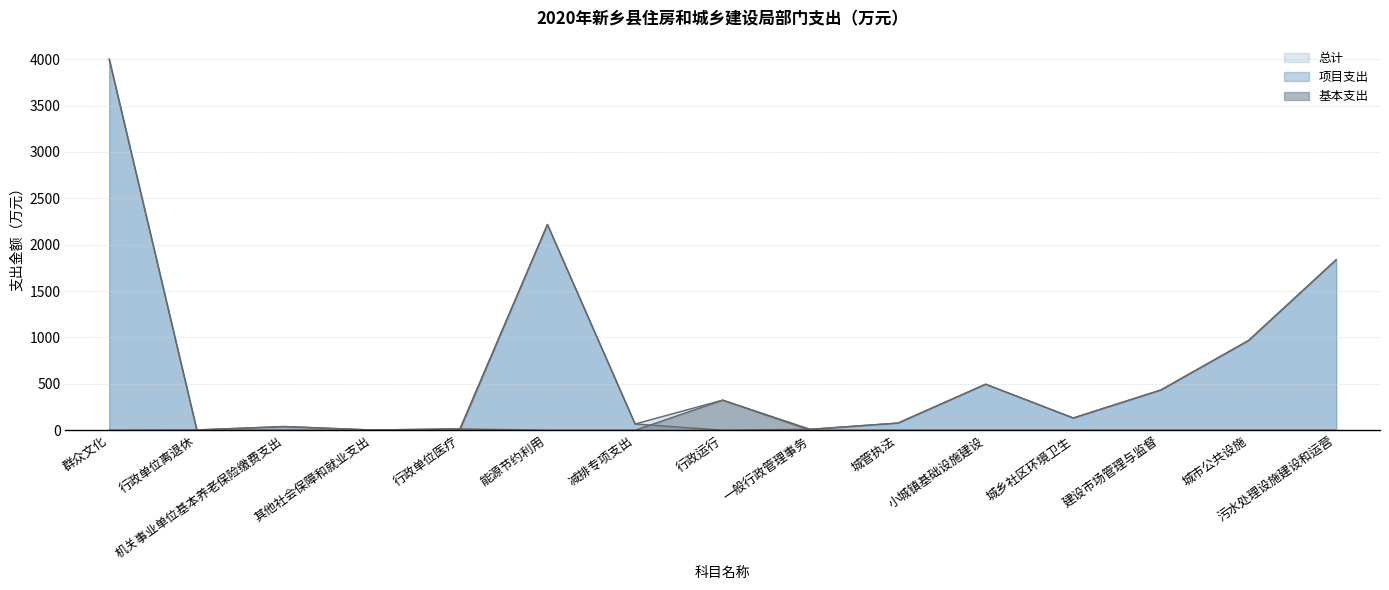

Does the chart display data point markers on the line(s)?

No